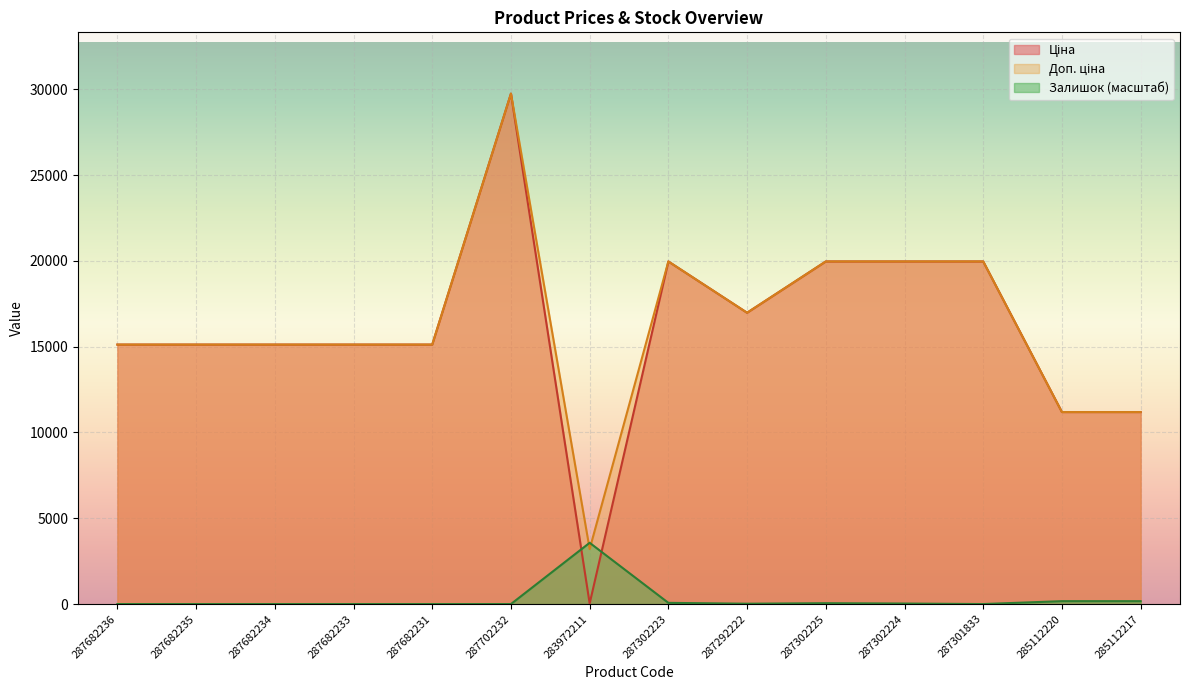

Reading left to right, what are all the values shown in this chart?

Ціна: 15120.0	15120.0	15120.0	15120.0	15120.0	29747.2	32.0	19964.2	16976.3	19964.2	19964.2	19964.2	11188.2	11188.2
Доп. ціна: 15120.0	15120.0	15120.0	15120.0	15120.0	29747.2	3205.0	19964.2	16976.3	19964.2	19964.2	19964.2	11188.2	11188.2
Залишок: 0.0	0.0	0.0	0.0	0.0	0.0	3569.7	69.4	19.8	49.6	29.7	0.0	168.6	168.6